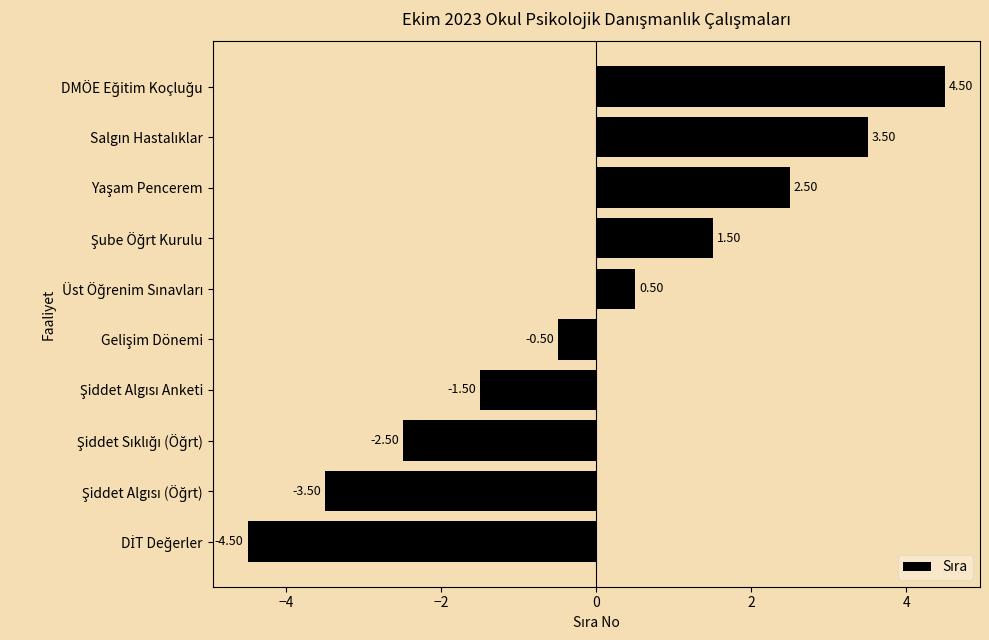

What is the difference between the maximum and minimum values?

9.0